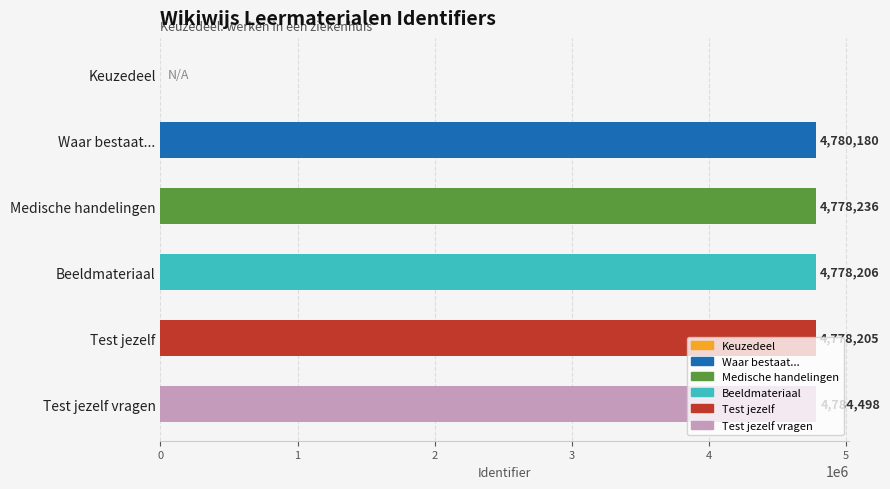

The chart shows a value of 1465909 at Beeldmateriaal. True or false?

False